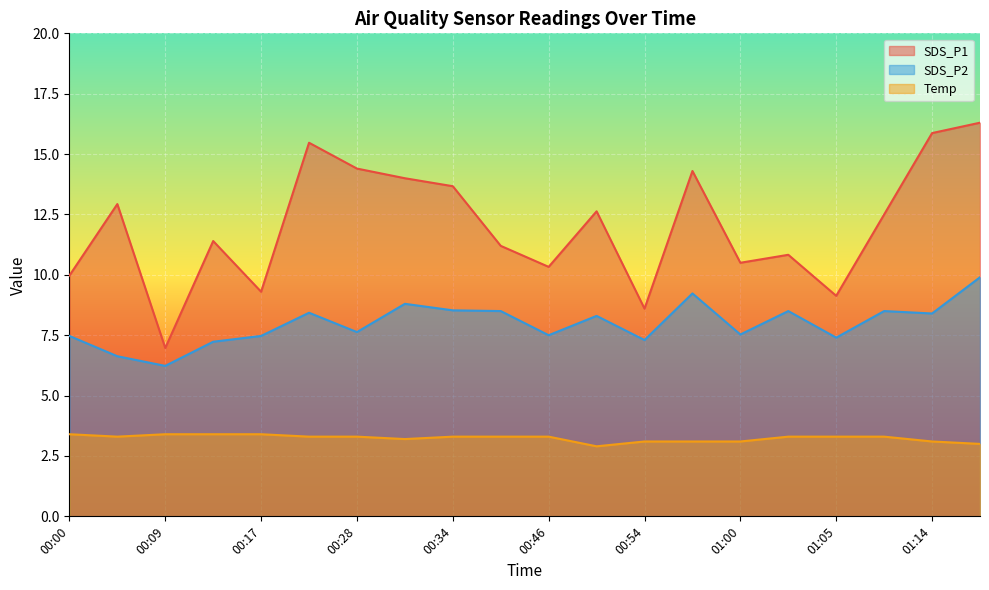

Which has a higher value, 00:57 or 00:43?

00:57